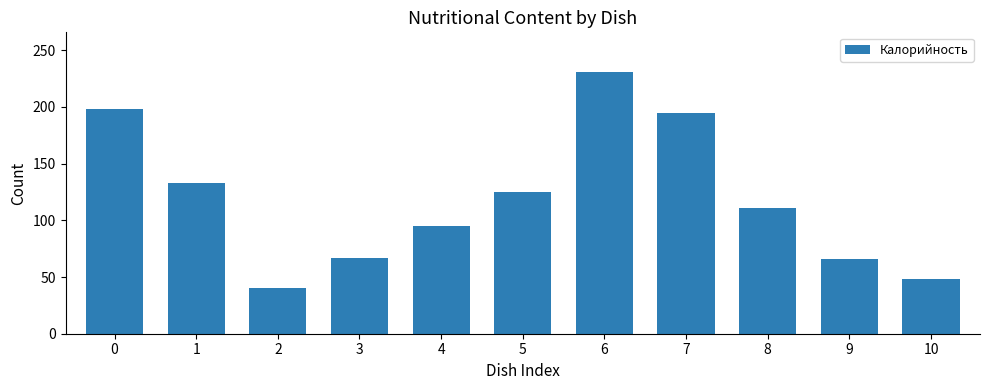

What is the sum of all values?

1308.3